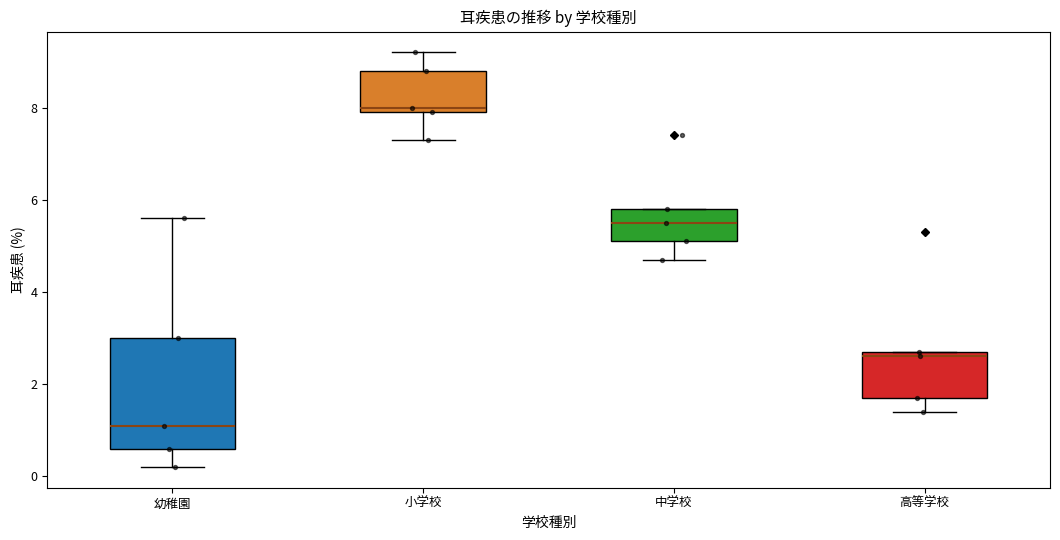

Which box has the lowest median line?

幼稚園